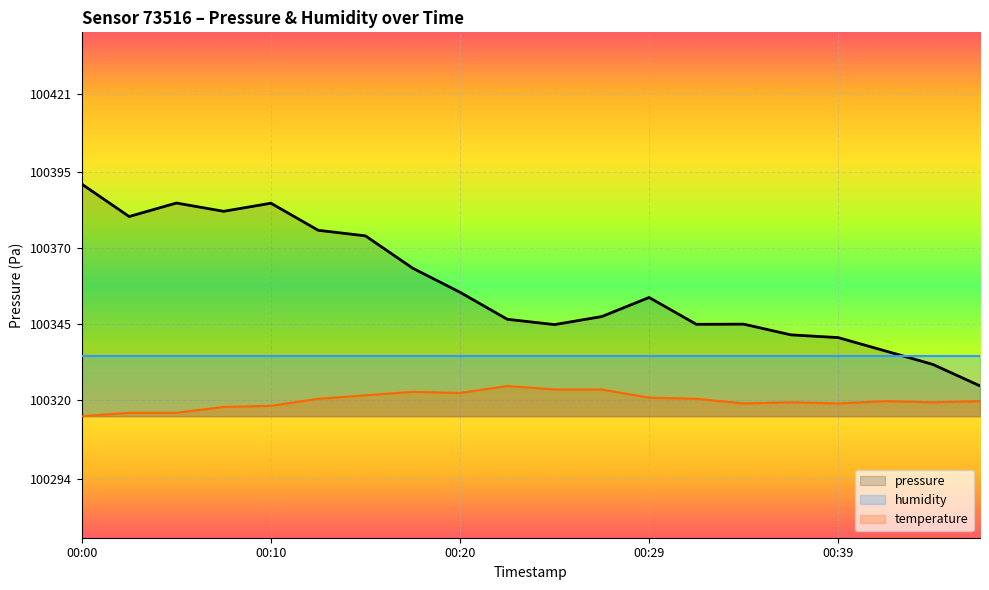

Does the chart display data point markers on the line(s)?

No